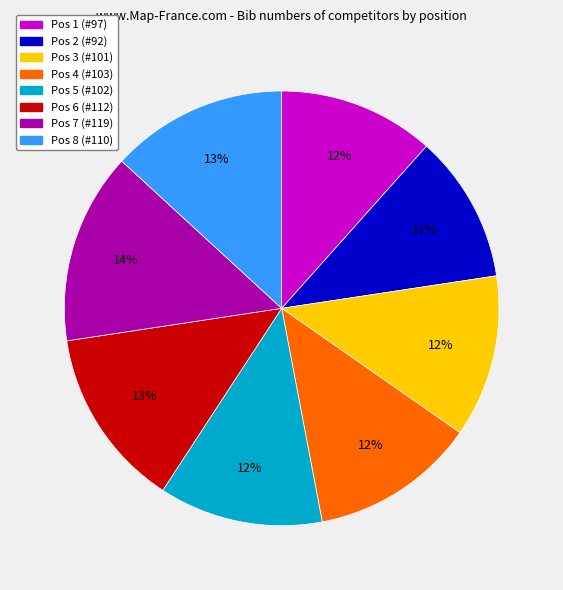

Does any single category account for the majority?

No